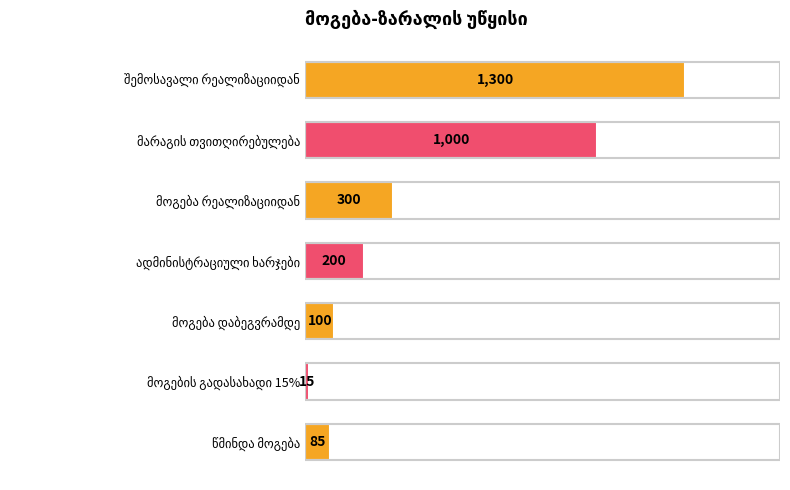

What is the maximum value shown in the chart?

1300